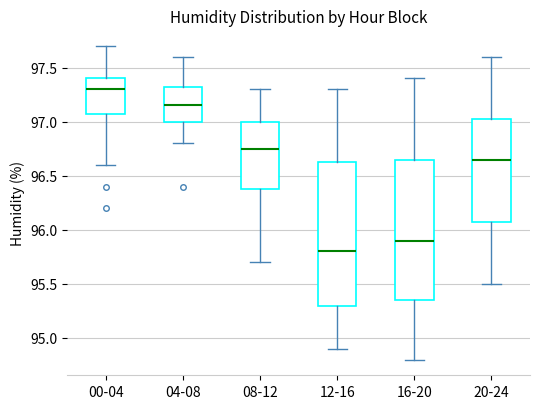

Reading left to right, read every box against the y-axis: the position of its median line, the range the box covers, and the ends of its whiskers. The values are not printed on the chart, so give them approximately, as read against the axis.

00-04: median 97.30, box 97.10 to 97.40, whiskers 96.60 to 97.70
04-08: median 97.15, box 97.00 to 97.35, whiskers 96.80 to 97.60
08-12: median 96.75, box 96.40 to 97.00, whiskers 95.70 to 97.30
12-16: median 95.80, box 95.30 to 96.65, whiskers 94.90 to 97.30
16-20: median 95.90, box 95.35 to 96.65, whiskers 94.80 to 97.40
20-24: median 96.65, box 96.10 to 97.05, whiskers 95.50 to 97.60